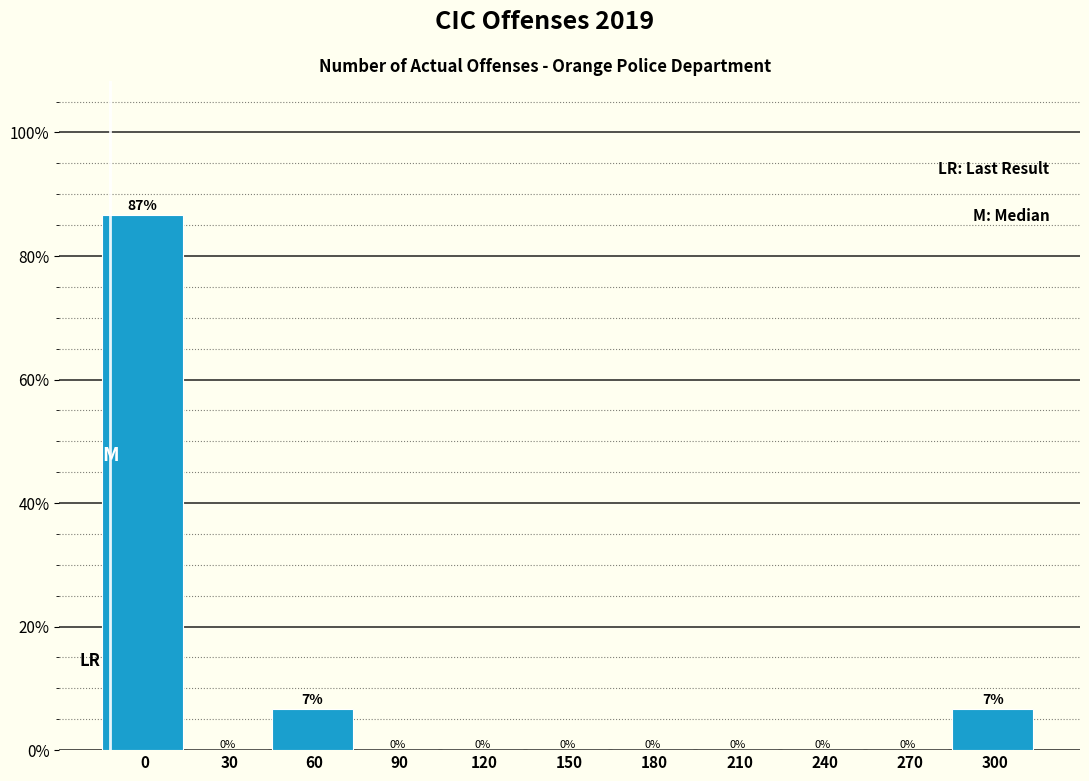

Is it true that the value at 210 is -54.7?

False